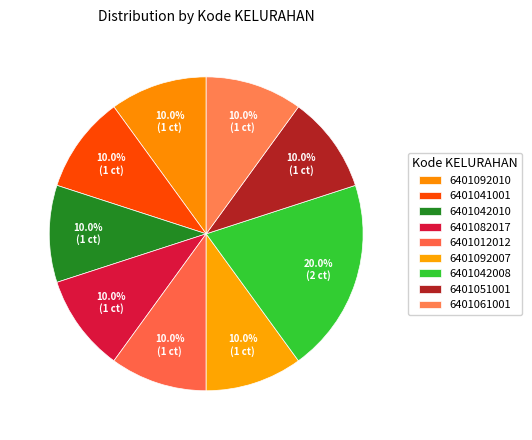

Is 6401012012 the majority of the pie?

No